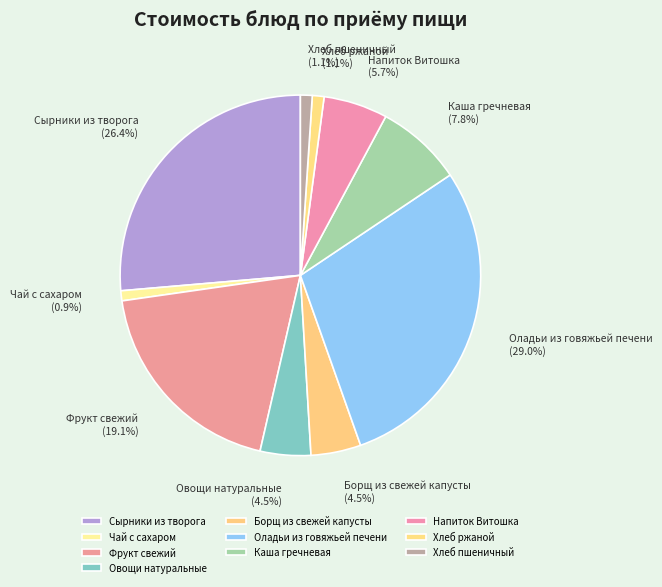

What is the largest slice in the pie chart?

Оладьи из говяжьей печени